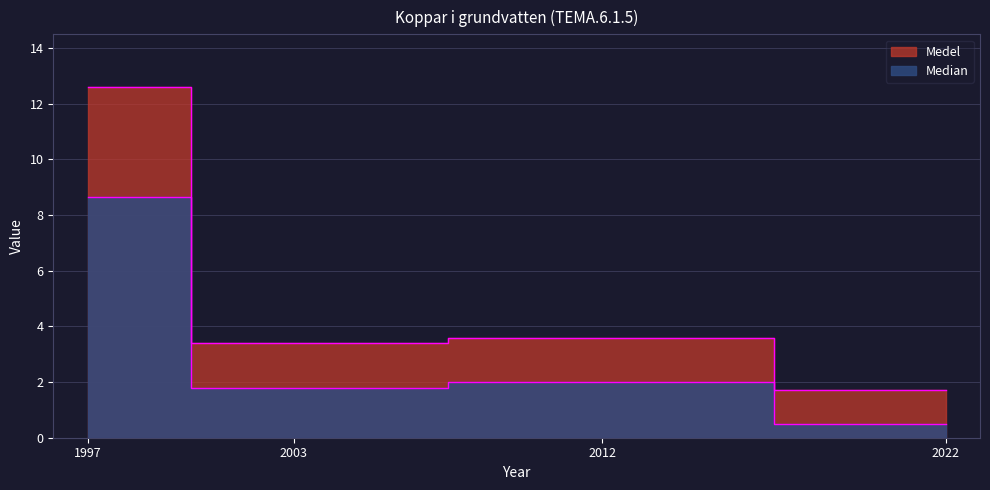

What is the spread (max minus min) of values at 2022?

1.2